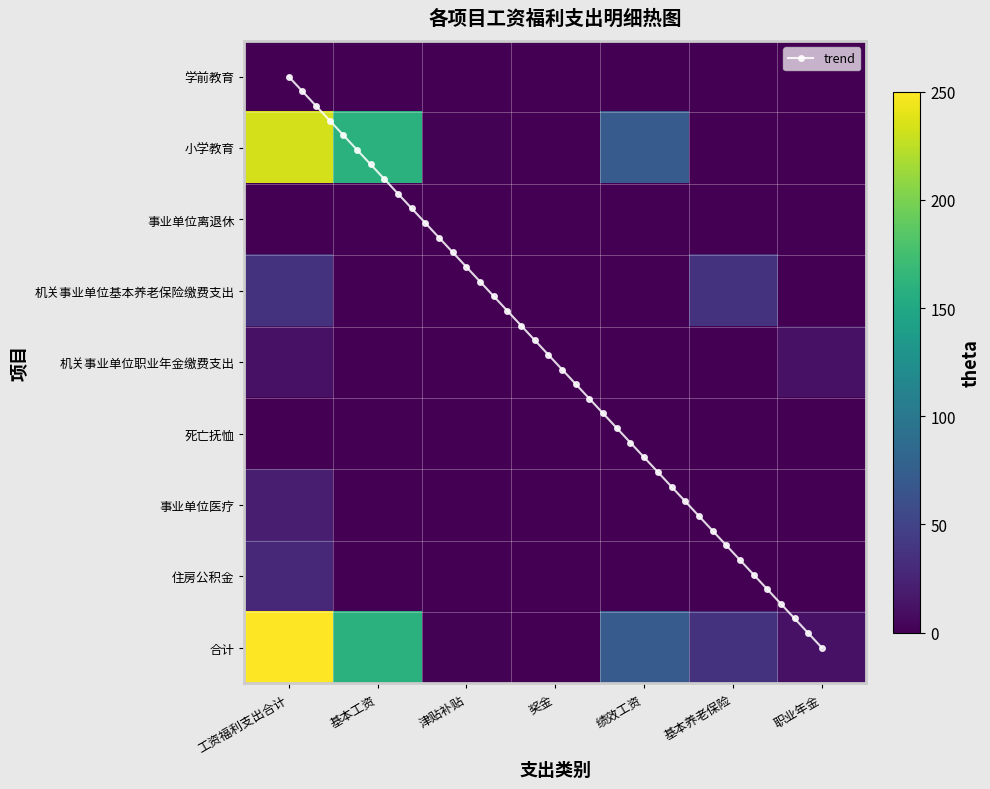

How many positive values does the 合计 series have?

6